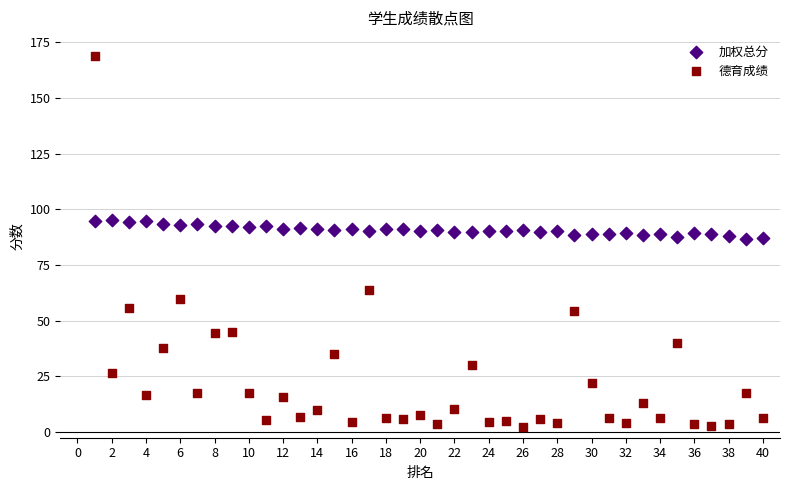

Which series reaches the minimum Y coordinate?

德育成绩